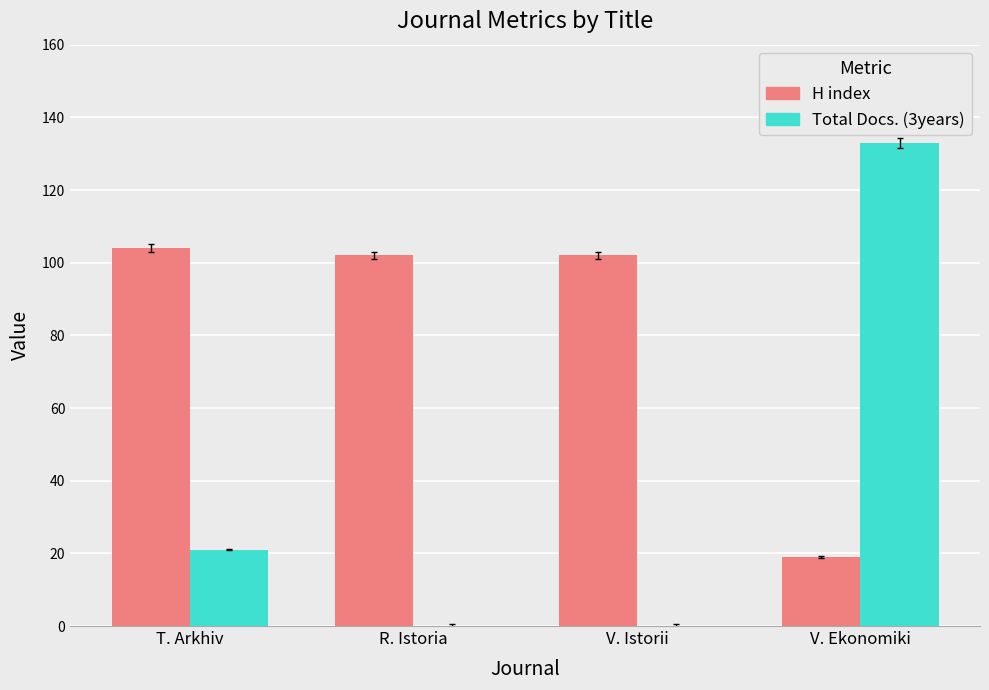

Reading left to right, extract all data points from this chart.

H index: 104	102	102	19
Total Docs. (3years): 21	0	0	133